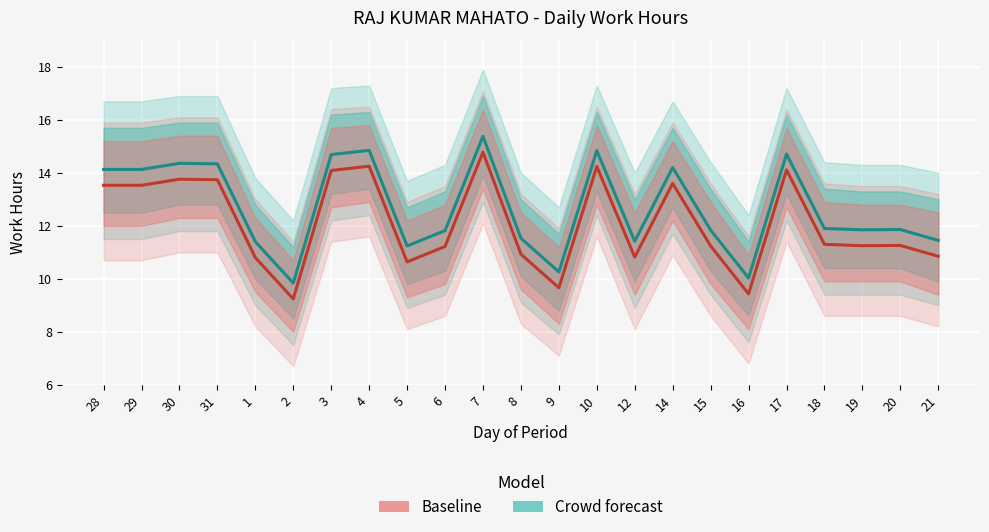

In Baseline, how many points are lower than both neighbors (excluding endpoints)?

6